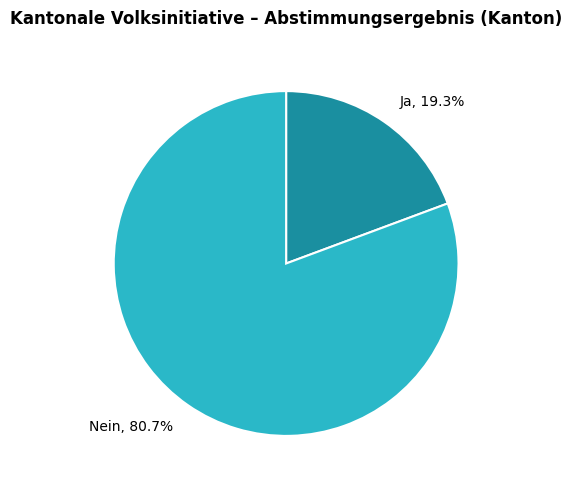

Which slice represents more than half of the pie?

Nein